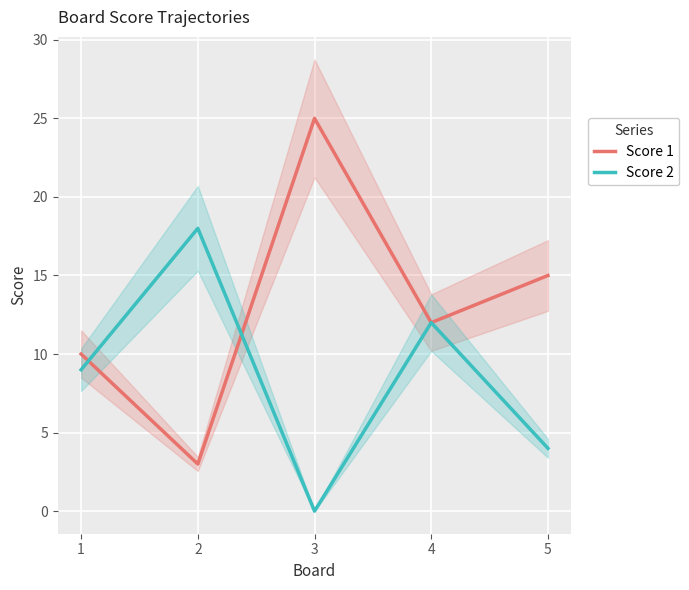

What is the difference between the Score 2 values at 5 and 3?

4